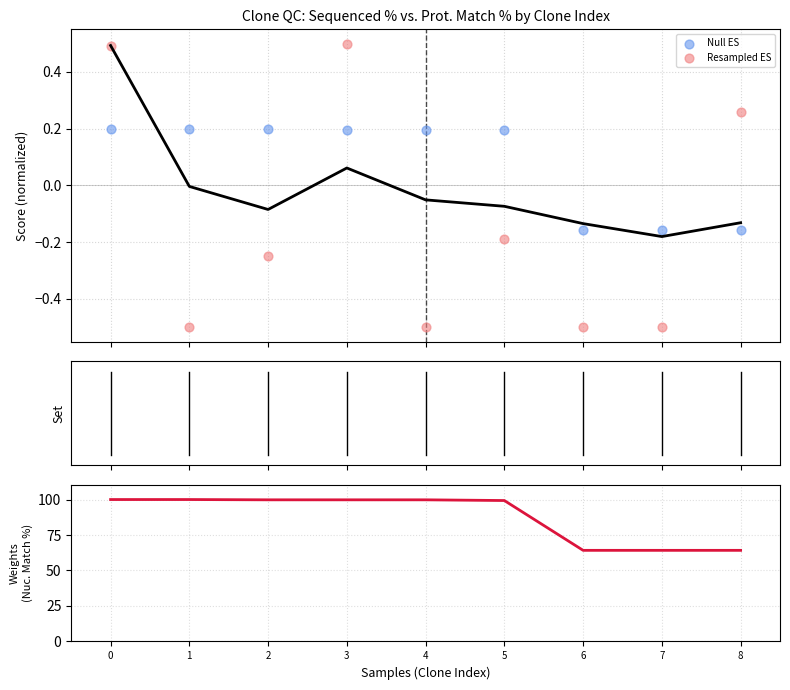

Is the value of Resampled ES at 3 greater than the value of Nuc. Match % at 6?

No